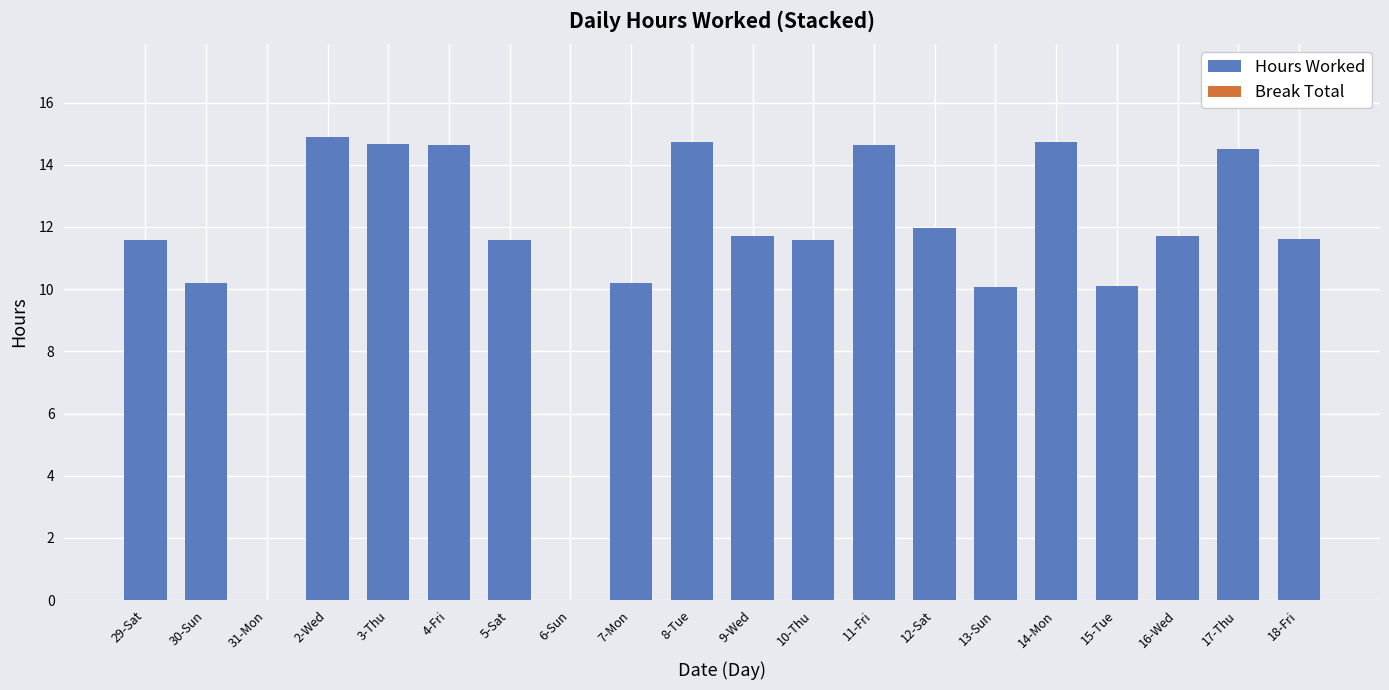

Is it true that the value at 9-Wed is 11.7?

True